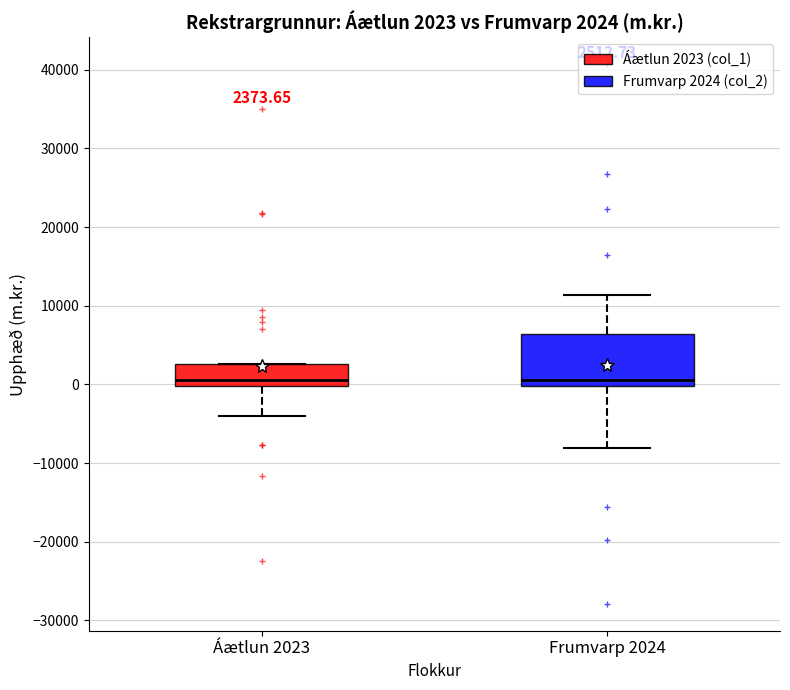

Which box is the tallest, from its lower edge to its upper edge?

Frumvarp 2024